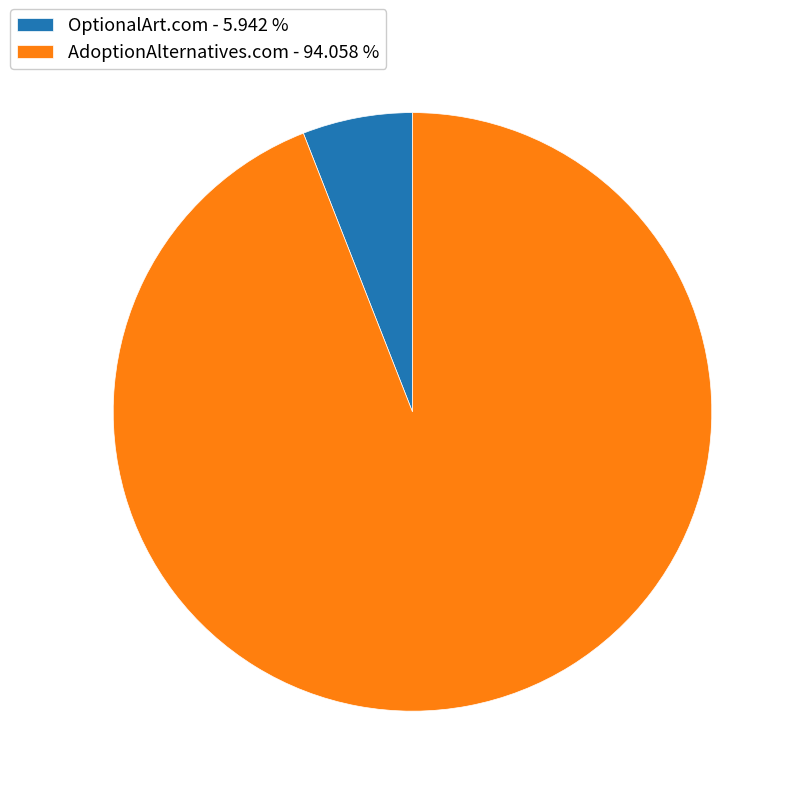

How many segments does this pie chart have?

2